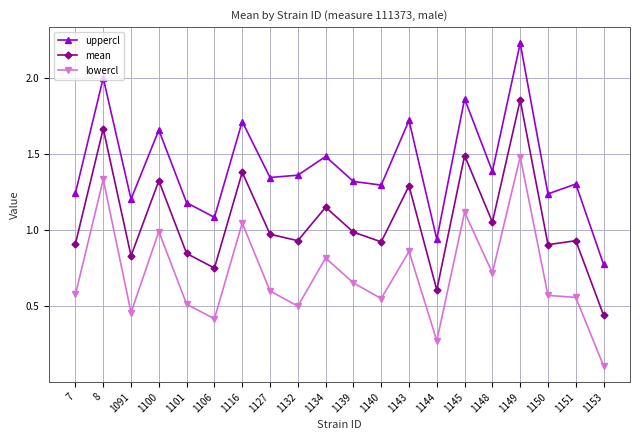

At which category does lowercl reach its first local valley?

1091